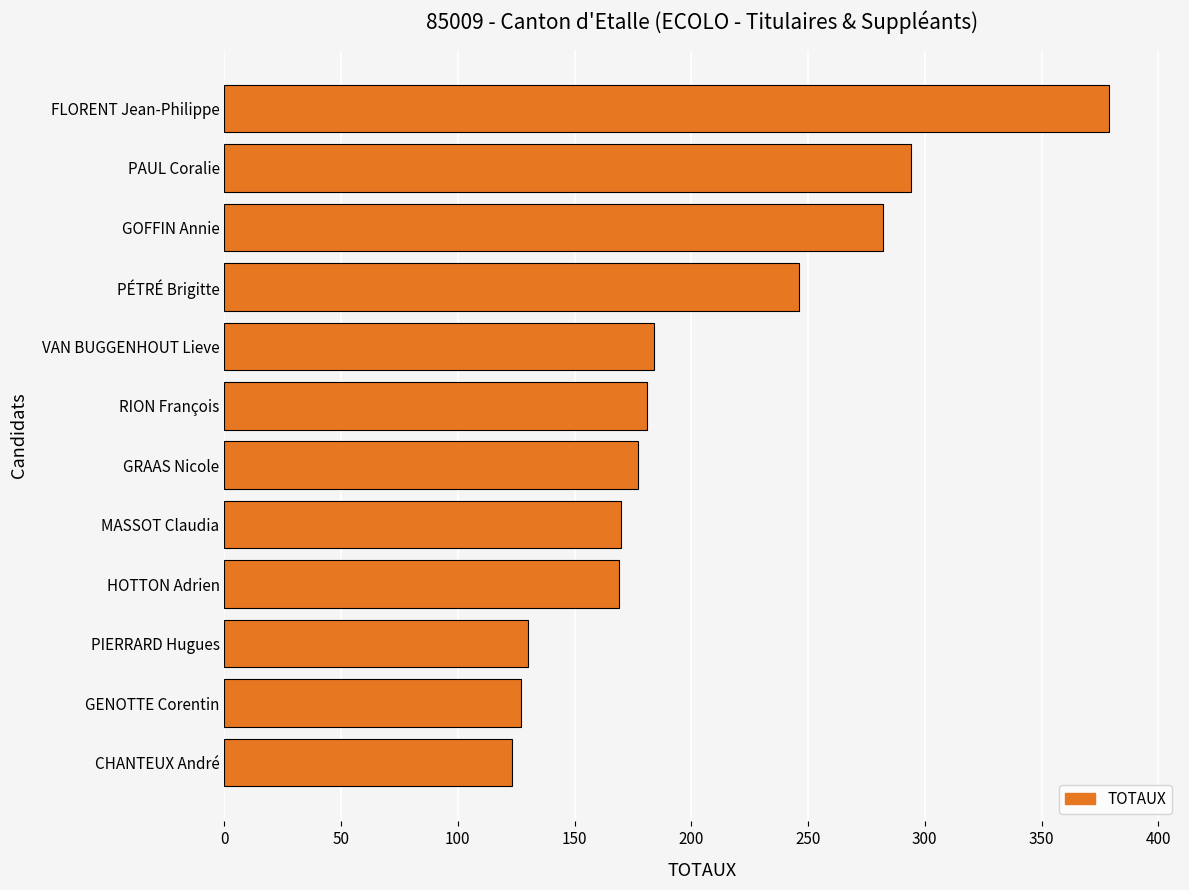

Does the chart contain any negative values?

No